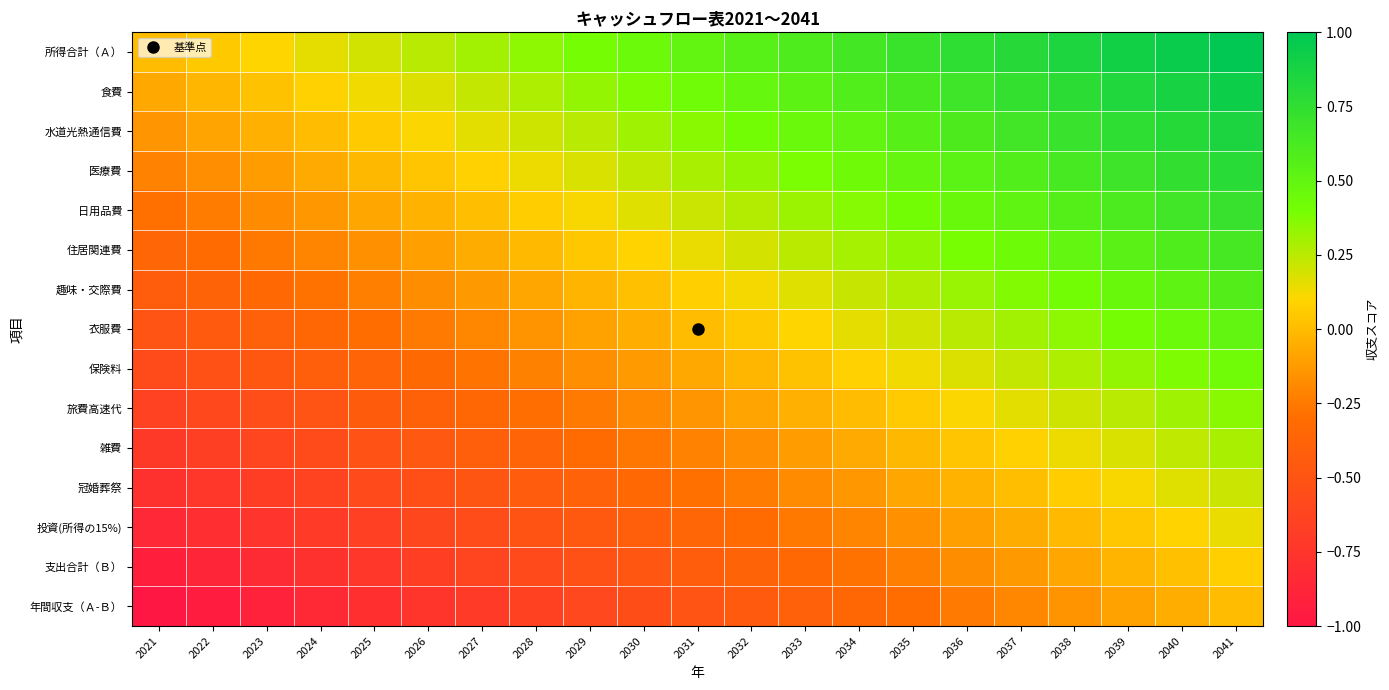

Reading left to right, transcribe all the data shown in this chart.

所得合計（Ａ）: 2021=0.0	2022=0.1	2023=0.1	2024=0.1	2025=0.2	2026=0.2	2027=0.3	2028=0.3	2029=0.4	2030=0.5	2031=0.5	2032=0.6	2033=0.6	2034=0.7	2035=0.7	2036=0.8	2037=0.8	2038=0.8	2039=0.9	2040=0.9	2041=1.0
食費: 2021=-0.1	2022=-0.0	2023=0.0	2024=0.1	2025=0.1	2026=0.2	2027=0.2	2028=0.3	2029=0.3	2030=0.4	2031=0.4	2032=0.5	2033=0.5	2034=0.6	2035=0.6	2036=0.7	2037=0.7	2038=0.8	2039=0.8	2040=0.9	2041=0.9
水道光熱通信費: 2021=-0.1	2022=-0.1	2023=-0.0	2024=0.0	2025=0.1	2026=0.1	2027=0.2	2028=0.2	2029=0.3	2030=0.3	2031=0.4	2032=0.4	2033=0.5	2034=0.5	2035=0.6	2036=0.6	2037=0.7	2038=0.7	2039=0.8	2040=0.8	2041=0.9
医療費: 2021=-0.2	2022=-0.2	2023=-0.1	2024=-0.1	2025=-0.0	2026=0.0	2027=0.1	2028=0.1	2029=0.2	2030=0.2	2031=0.3	2032=0.3	2033=0.4	2034=0.4	2035=0.5	2036=0.5	2037=0.6	2038=0.6	2039=0.7	2040=0.7	2041=0.8
日用品費: 2021=-0.3	2022=-0.2	2023=-0.2	2024=-0.1	2025=-0.1	2026=-0.0	2027=0.0	2028=0.1	2029=0.1	2030=0.2	2031=0.2	2032=0.3	2033=0.3	2034=0.4	2035=0.4	2036=0.5	2037=0.5	2038=0.6	2039=0.6	2040=0.7	2041=0.7
住居関連費: 2021=-0.4	2022=-0.3	2023=-0.3	2024=-0.2	2025=-0.2	2026=-0.1	2027=-0.1	2028=-0.0	2029=0.0	2030=0.1	2031=0.1	2032=0.2	2033=0.2	2034=0.3	2035=0.3	2036=0.4	2037=0.4	2038=0.5	2039=0.5	2040=0.6	2041=0.6
趣味・交際費: 2021=-0.4	2022=-0.4	2023=-0.3	2024=-0.3	2025=-0.2	2026=-0.2	2027=-0.1	2028=-0.1	2029=-0.0	2030=0.0	2031=0.1	2032=0.1	2033=0.2	2034=0.2	2035=0.3	2036=0.3	2037=0.4	2038=0.4	2039=0.5	2040=0.5	2041=0.6
衣服費: 2021=-0.5	2022=-0.5	2023=-0.4	2024=-0.3	2025=-0.3	2026=-0.2	2027=-0.2	2028=-0.2	2029=-0.1	2030=-0.0	2031=0.0	2032=0.1	2033=0.1	2034=0.2	2035=0.2	2036=0.2	2037=0.3	2038=0.3	2039=0.4	2040=0.4	2041=0.5
保険料: 2021=-0.6	2022=-0.5	2023=-0.5	2024=-0.4	2025=-0.4	2026=-0.3	2027=-0.3	2028=-0.2	2029=-0.2	2030=-0.1	2031=-0.1	2032=-0.0	2033=0.0	2034=0.1	2035=0.1	2036=0.2	2037=0.2	2038=0.3	2039=0.3	2040=0.4	2041=0.4
旅費高速代: 2021=-0.6	2022=-0.6	2023=-0.5	2024=-0.5	2025=-0.4	2026=-0.4	2027=-0.3	2028=-0.3	2029=-0.2	2030=-0.2	2031=-0.1	2032=-0.1	2033=-0.0	2034=0.0	2035=0.1	2036=0.1	2037=0.2	2038=0.2	2039=0.3	2040=0.3	2041=0.4
雑費: 2021=-0.7	2022=-0.7	2023=-0.6	2024=-0.6	2025=-0.5	2026=-0.5	2027=-0.4	2028=-0.4	2029=-0.3	2030=-0.3	2031=-0.2	2032=-0.2	2033=-0.1	2034=-0.1	2035=-0.0	2036=0.0	2037=0.1	2038=0.1	2039=0.2	2040=0.2	2041=0.3
冠婚葬祭: 2021=-0.8	2022=-0.7	2023=-0.7	2024=-0.6	2025=-0.6	2026=-0.5	2027=-0.5	2028=-0.4	2029=-0.4	2030=-0.3	2031=-0.3	2032=-0.2	2033=-0.2	2034=-0.1	2035=-0.1	2036=-0.0	2037=0.0	2038=0.1	2039=0.1	2040=0.2	2041=0.2
投資(所得の15%): 2021=-0.9	2022=-0.8	2023=-0.8	2024=-0.7	2025=-0.7	2026=-0.6	2027=-0.6	2028=-0.5	2029=-0.5	2030=-0.4	2031=-0.4	2032=-0.3	2033=-0.3	2034=-0.2	2035=-0.2	2036=-0.1	2037=-0.1	2038=-0.0	2039=0.0	2040=0.1	2041=0.1
支出合計（Ｂ）: 2021=-0.9	2022=-0.9	2023=-0.8	2024=-0.8	2025=-0.7	2026=-0.7	2027=-0.6	2028=-0.6	2029=-0.5	2030=-0.5	2031=-0.4	2032=-0.4	2033=-0.3	2034=-0.3	2035=-0.2	2036=-0.2	2037=-0.1	2038=-0.1	2039=-0.0	2040=0.0	2041=0.1
年間収支（Ａ-Ｂ）: 2021=-1.0	2022=-0.9	2023=-0.9	2024=-0.8	2025=-0.8	2026=-0.8	2027=-0.7	2028=-0.7	2029=-0.6	2030=-0.6	2031=-0.5	2032=-0.4	2033=-0.4	2034=-0.3	2035=-0.3	2036=-0.2	2037=-0.2	2038=-0.2	2039=-0.1	2040=-0.1	2041=0.0